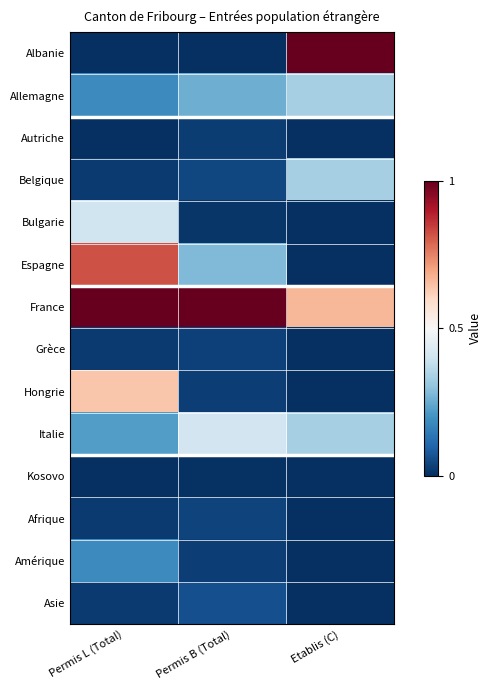

At which category is the sum across all series the highest?

Permis L (Total)